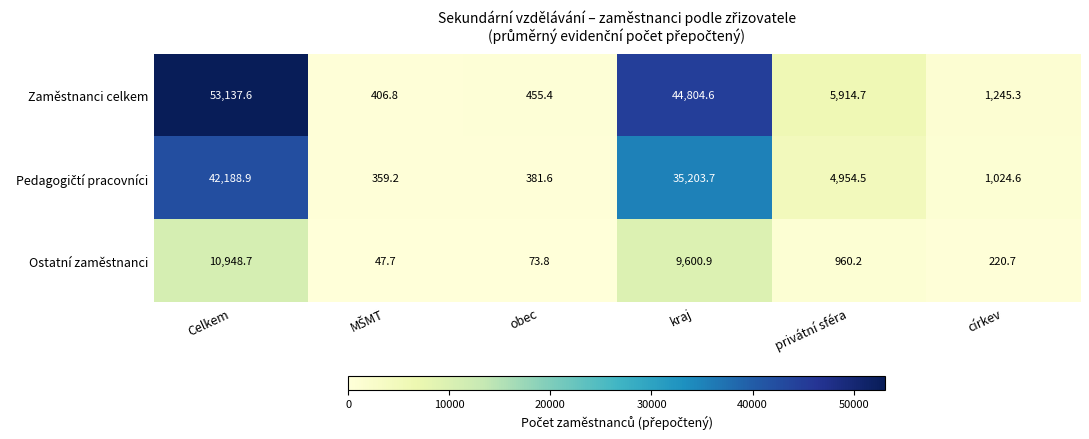

At which category is the sum across all series the highest?

Celkem